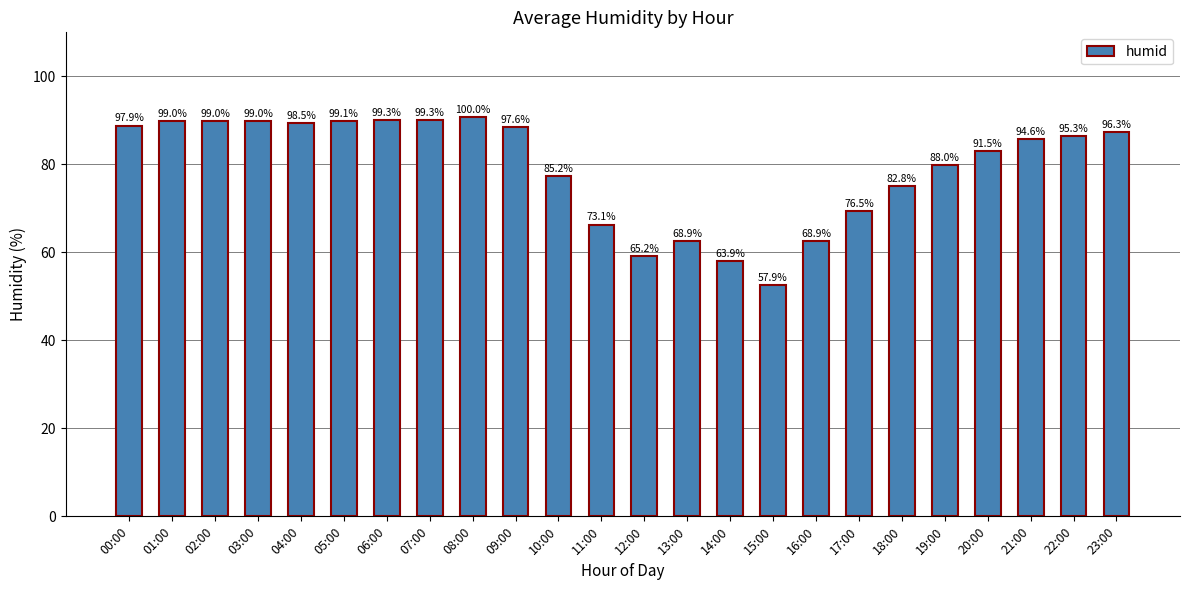

Reading right to left, extract all data points from this chart.

23:00=87.3	22:00=86.4	21:00=85.8	20:00=83.0	19:00=79.8	18:00=75.1	17:00=69.4	16:00=62.5	15:00=52.5	14:00=58.0	13:00=62.5	12:00=59.1	11:00=66.3	10:00=77.3	09:00=88.5	08:00=90.7	07:00=90.1	06:00=90.1	05:00=89.9	04:00=89.3	03:00=89.8	02:00=89.8	01:00=89.8	00:00=88.8